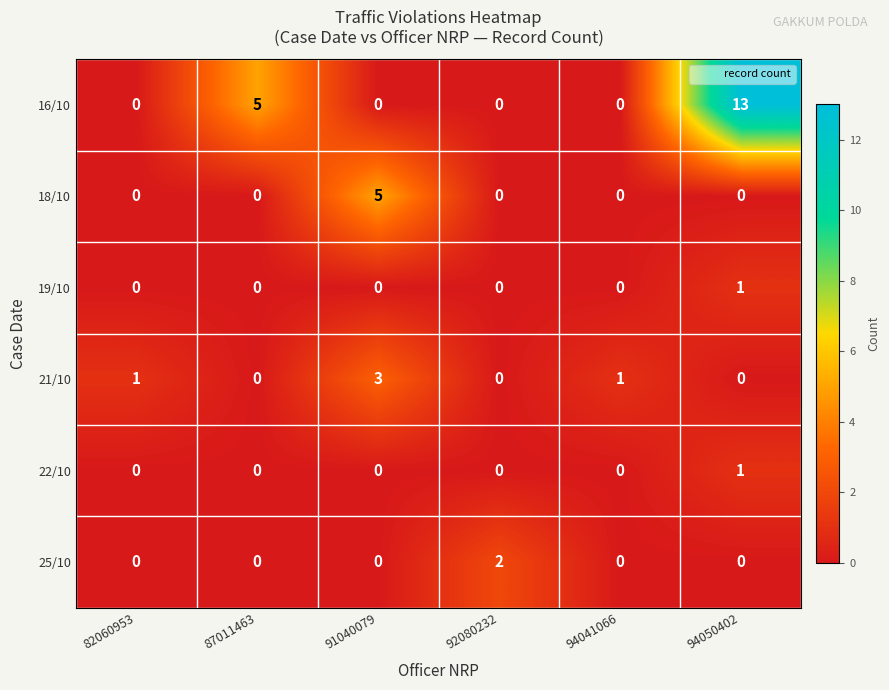

Which series has the largest range (max minus min)?

16/10